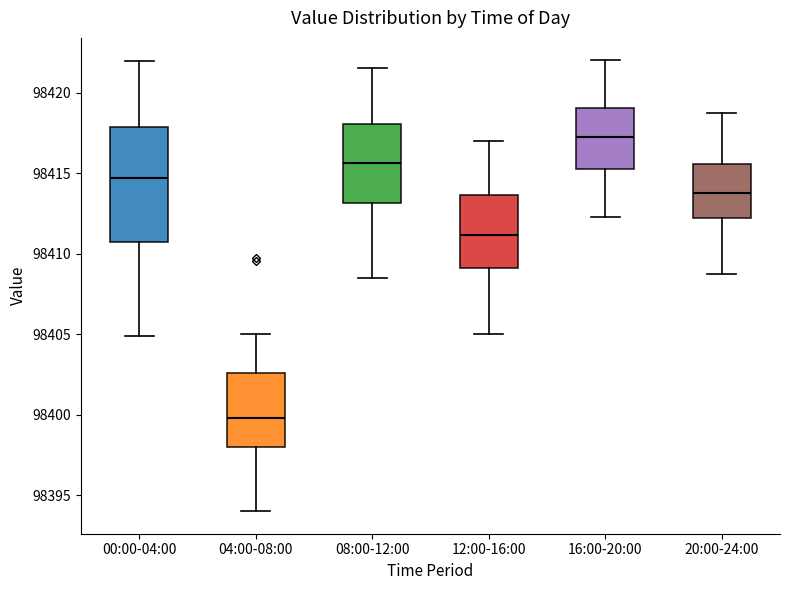

Which box's median line is the highest?

16:00-20:00